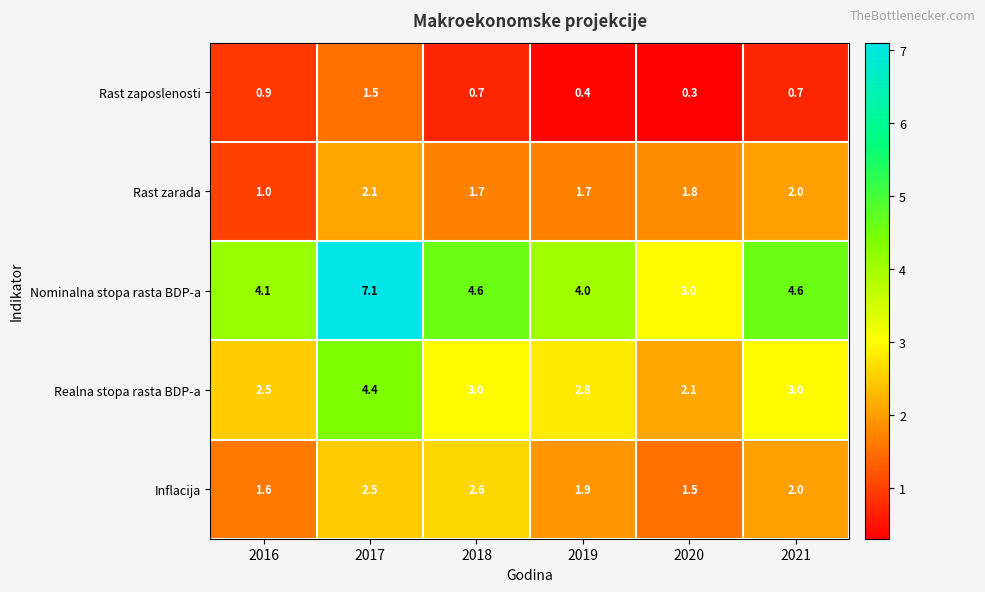

Reading right to left, transcribe all the data shown in this chart.

Rast zaposlenosti: 2021=0.7	2020=0.3	2019=0.4	2018=0.7	2017=1.5	2016=0.9
Rast zarada: 2021=2.0	2020=1.8	2019=1.7	2018=1.7	2017=2.1	2016=1.0
Nominalna stopa rasta BDP-a: 2021=4.6	2020=3.0	2019=4.0	2018=4.6	2017=7.1	2016=4.1
Realna stopa rasta BDP-a: 2021=3.0	2020=2.1	2019=2.8	2018=3.0	2017=4.4	2016=2.5
Inflacija: 2021=2.0	2020=1.5	2019=1.9	2018=2.6	2017=2.5	2016=1.6